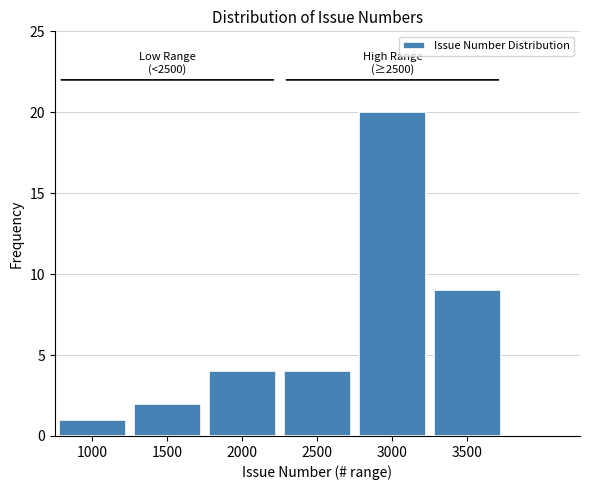

Reading left to right, transcribe all the data shown in this chart.

1	2	4	4	20	9